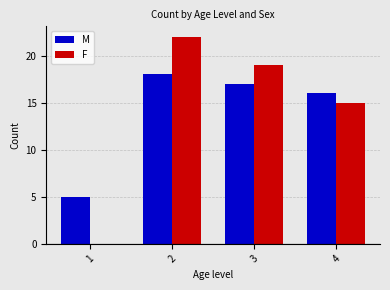

Where is M nearest to the value 11?

4